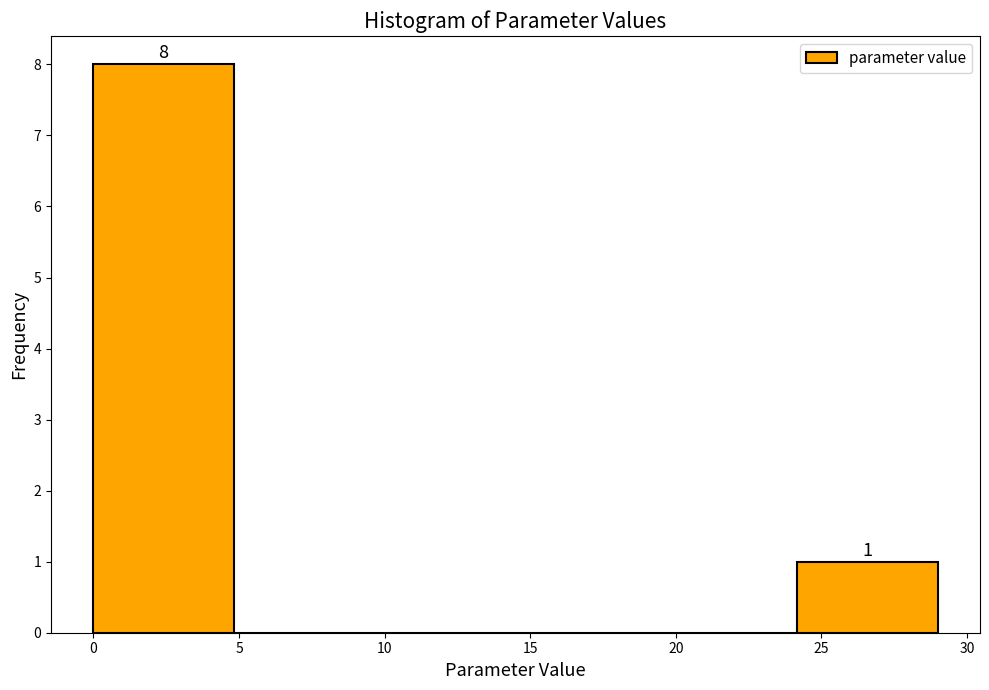

Over which range of the x-axis is the bar tallest?

0.0 to 5.0